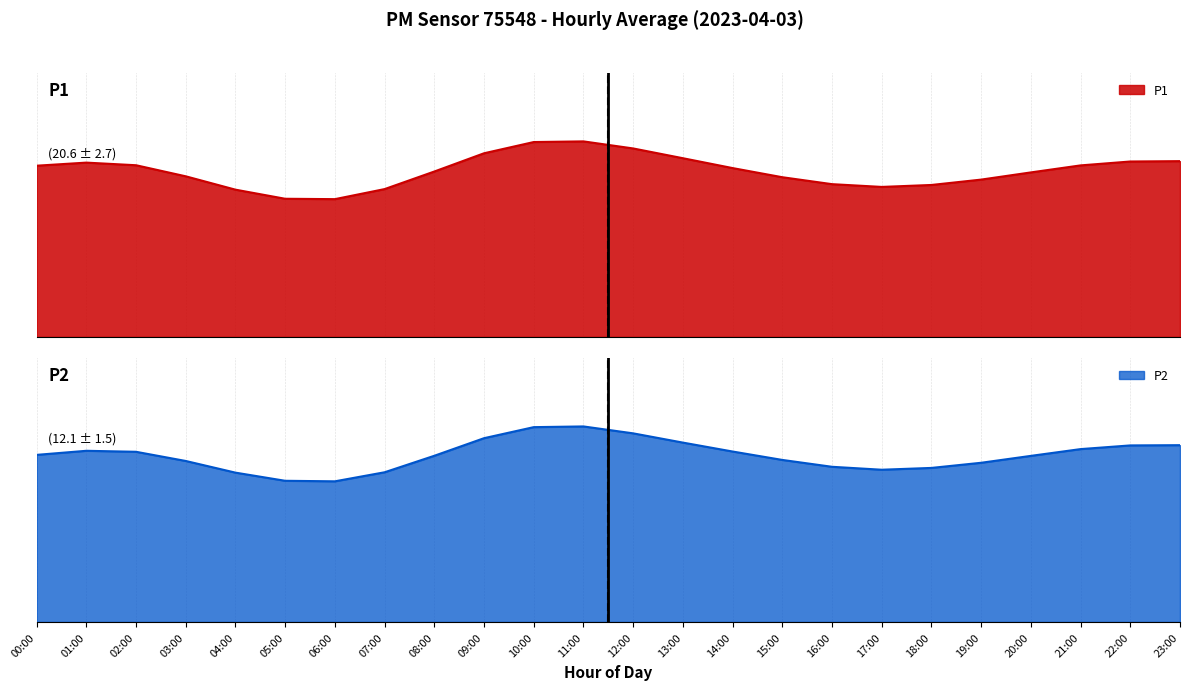

What is the label of the 17th point from the left?

16:00